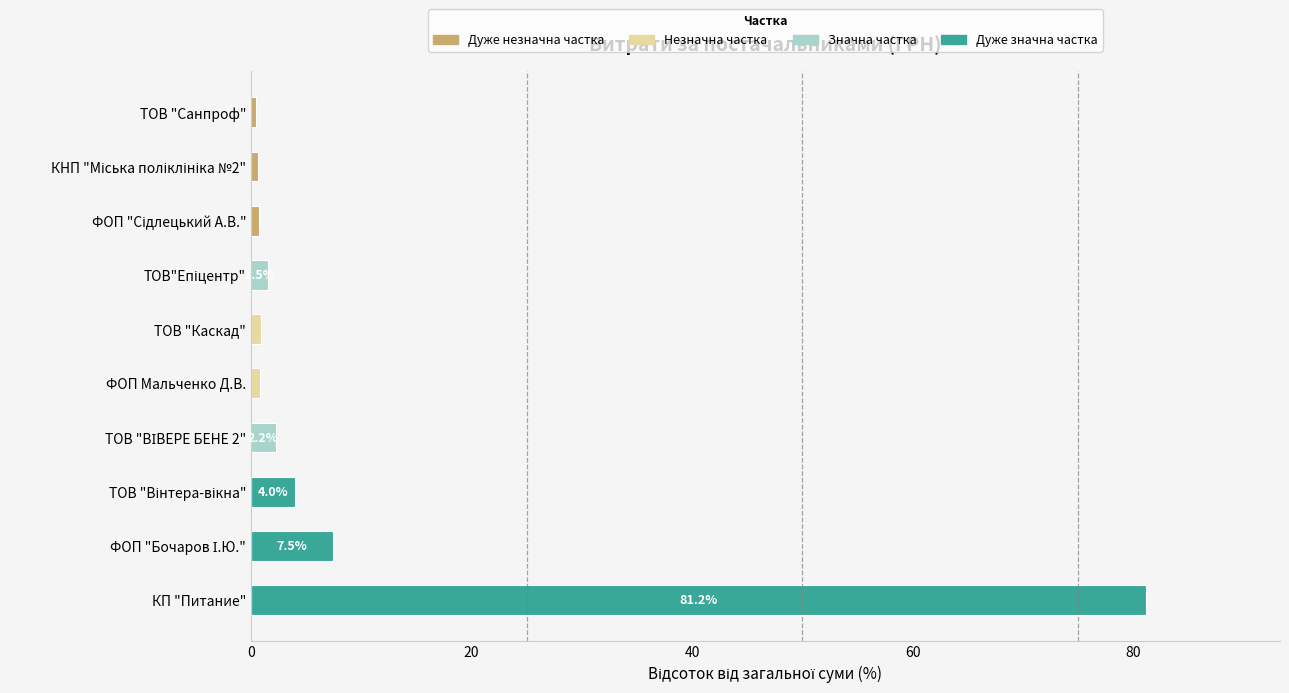

What is the average value?

10.0